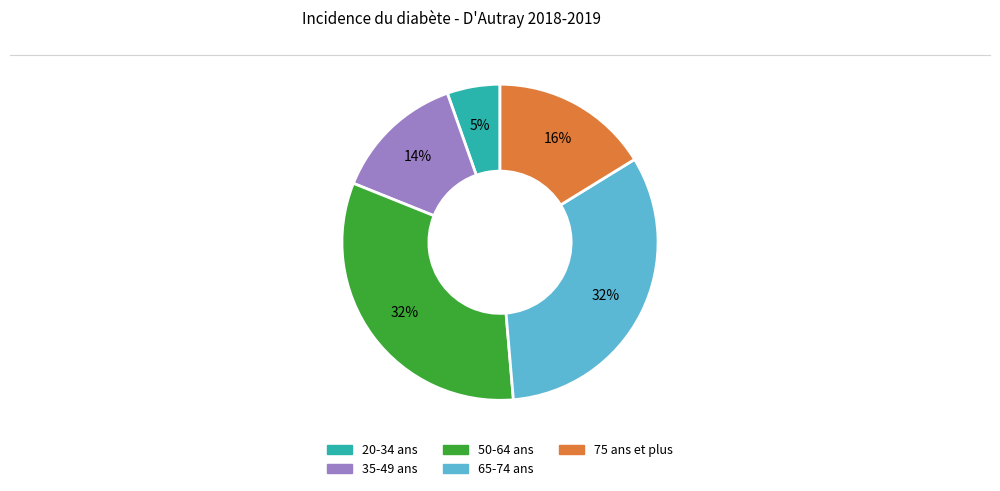

To the nearest percent, what is the difference between the 50-64 ans and 75 ans et plus slice percentages?

16%